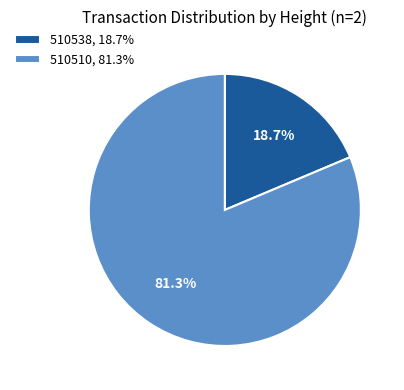

How many segments does this pie chart have?

2